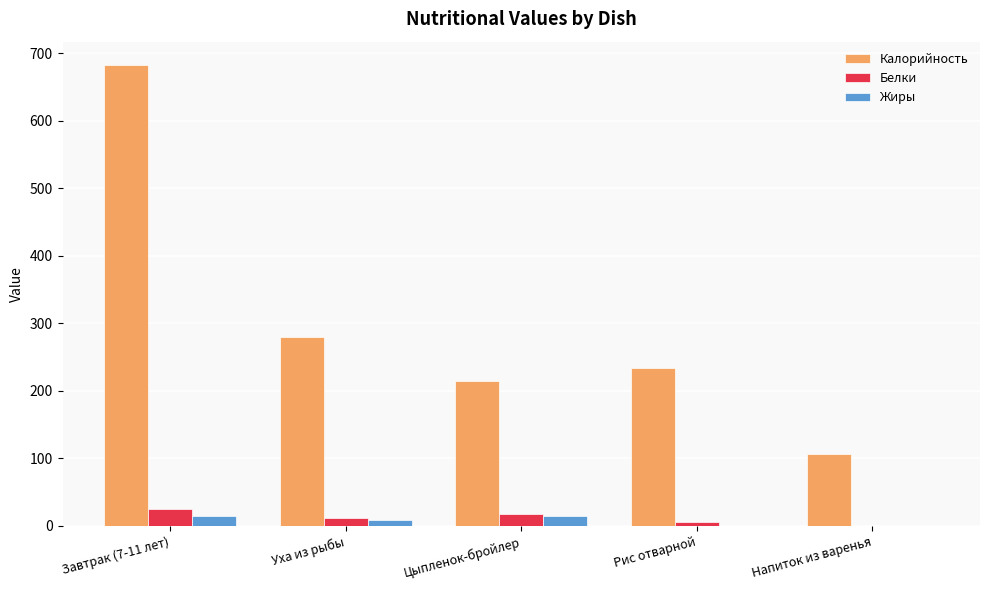

Is it true that Жиры equals 0.0 at Напиток из варенья?

True